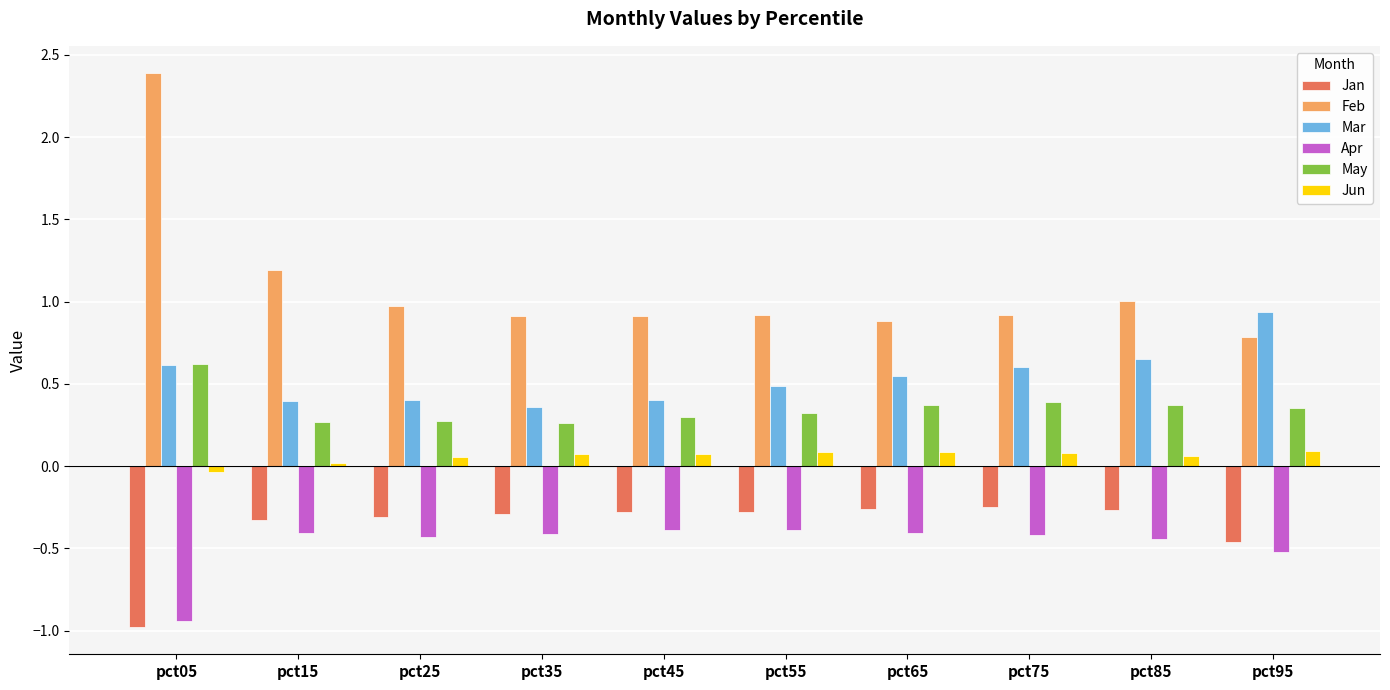

At which label does Feb reach its minimum?

pct95